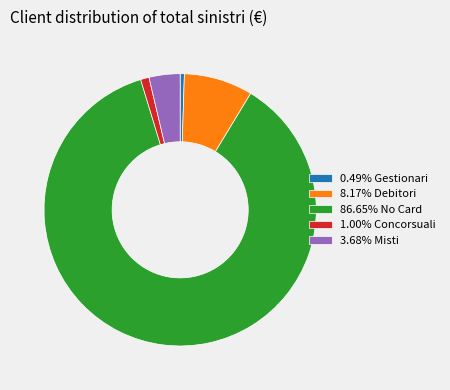

Does 86.65% No Card account for over 50% of the chart?

Yes